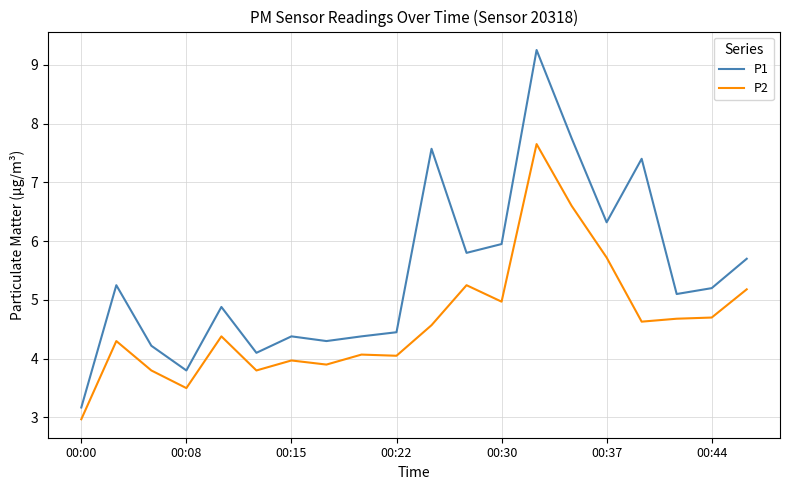

Which series has the largest range (max minus min)?

P1